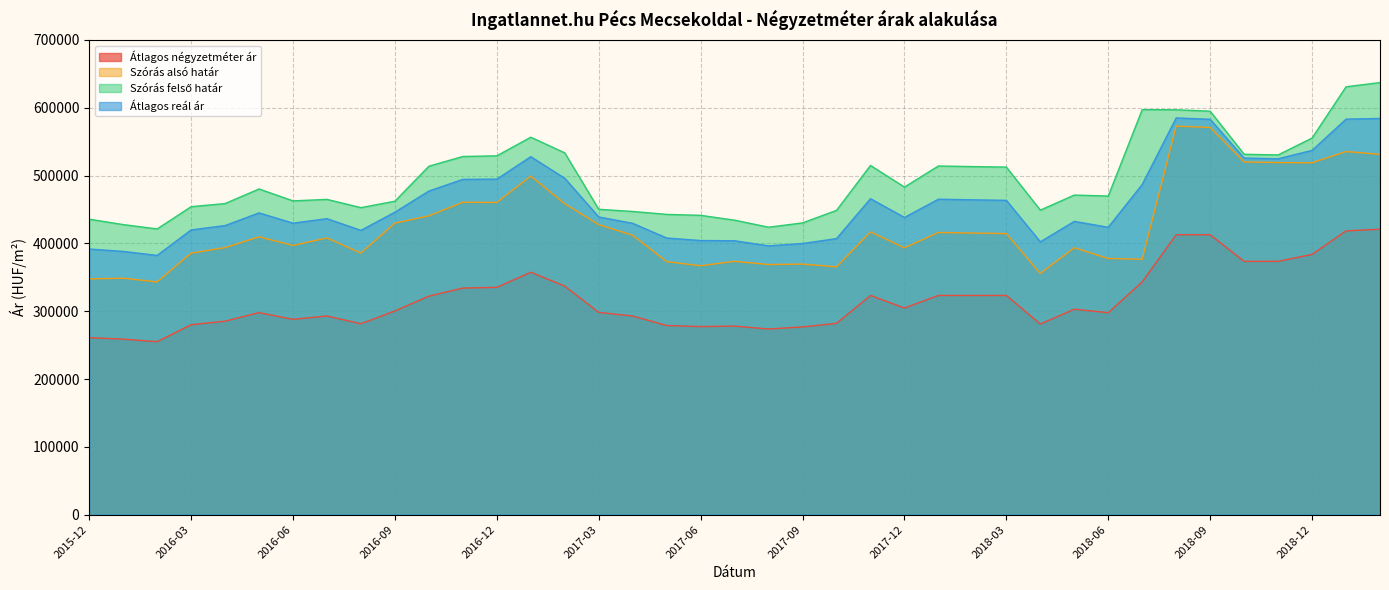

How many interior local peaks does the Átlagos reál ár series have?

7